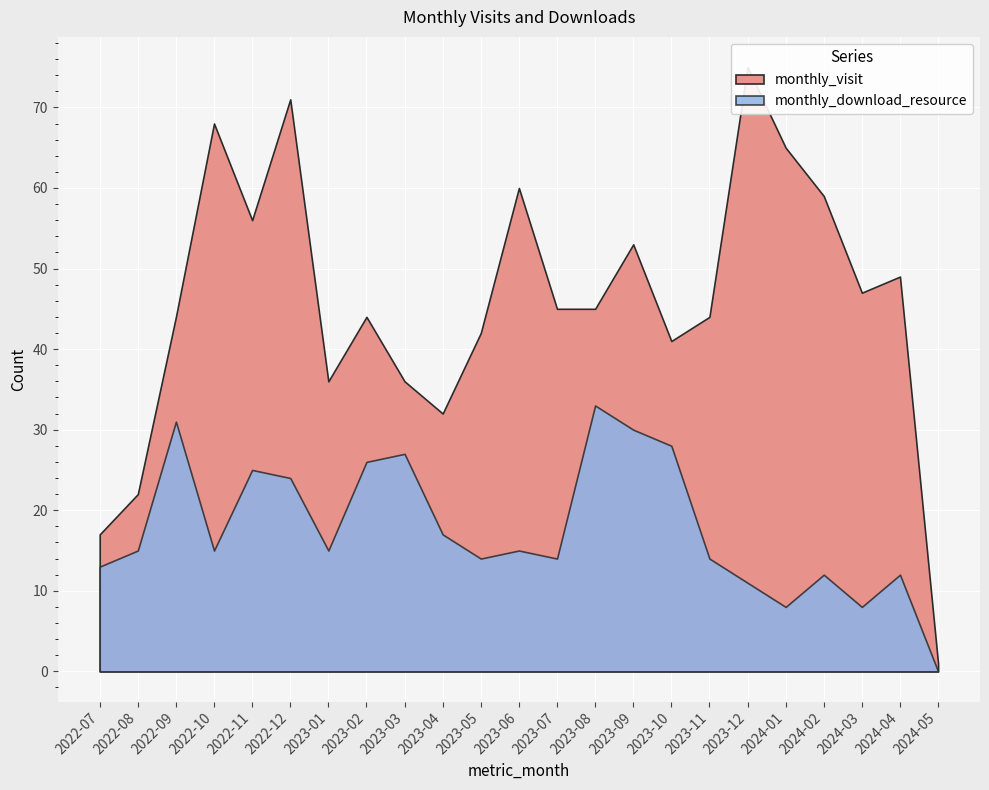

At how many categories does at least one series exceed 58?

6